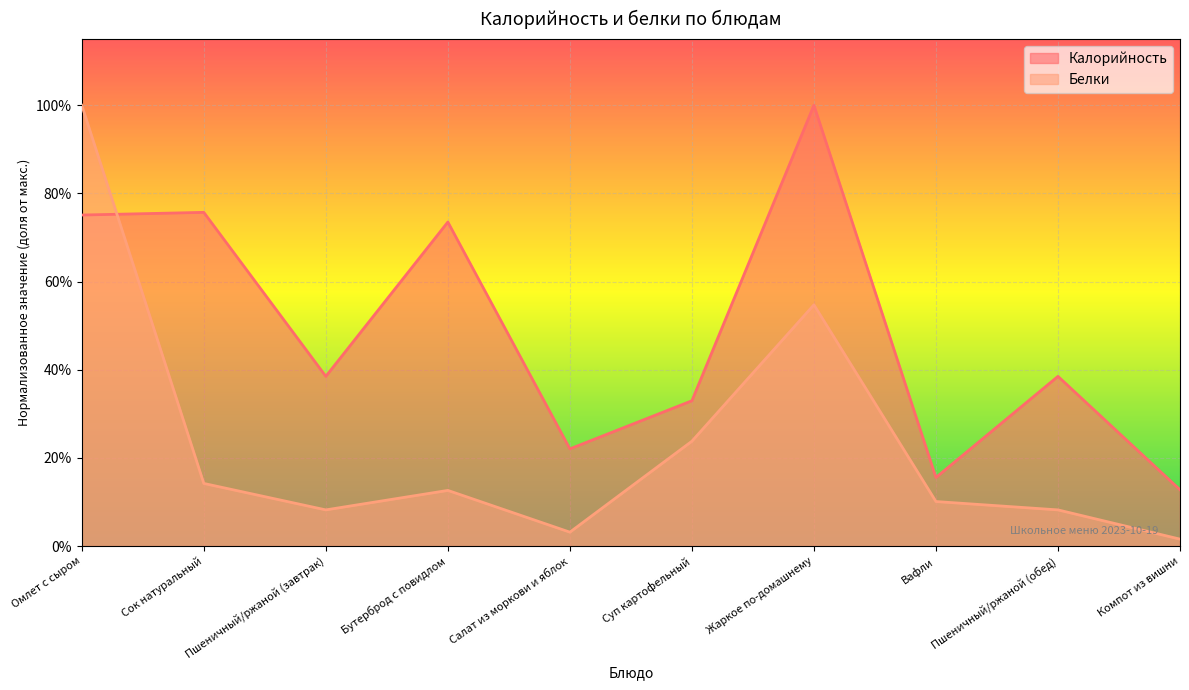

Reading left to right, transcribe all the data shown in this chart.

Калорийность: 0.8	0.8	0.4	0.7	0.2	0.3	1.0	0.2	0.4	0.1
Белки: 1.0	0.1	0.1	0.1	0.0	0.2	0.5	0.1	0.1	0.0